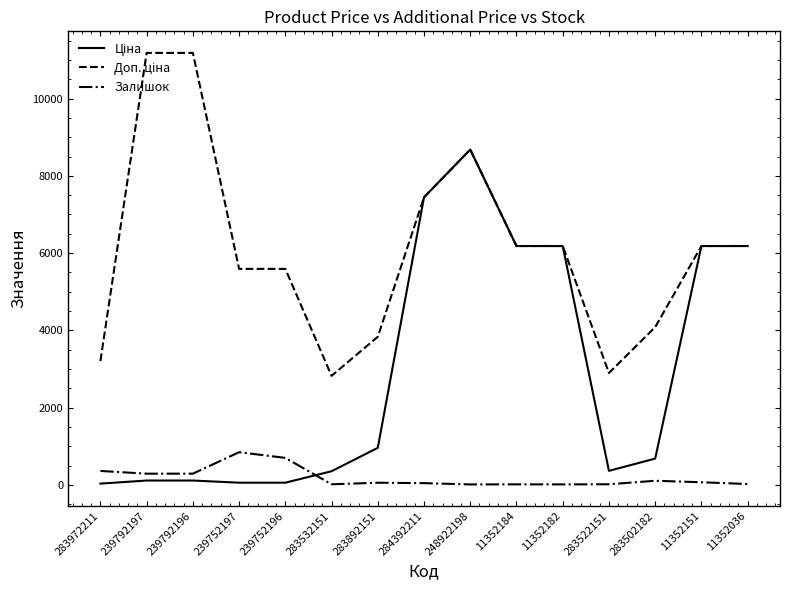

Is it true that Залишок equals 845.0 at 239752197?

True